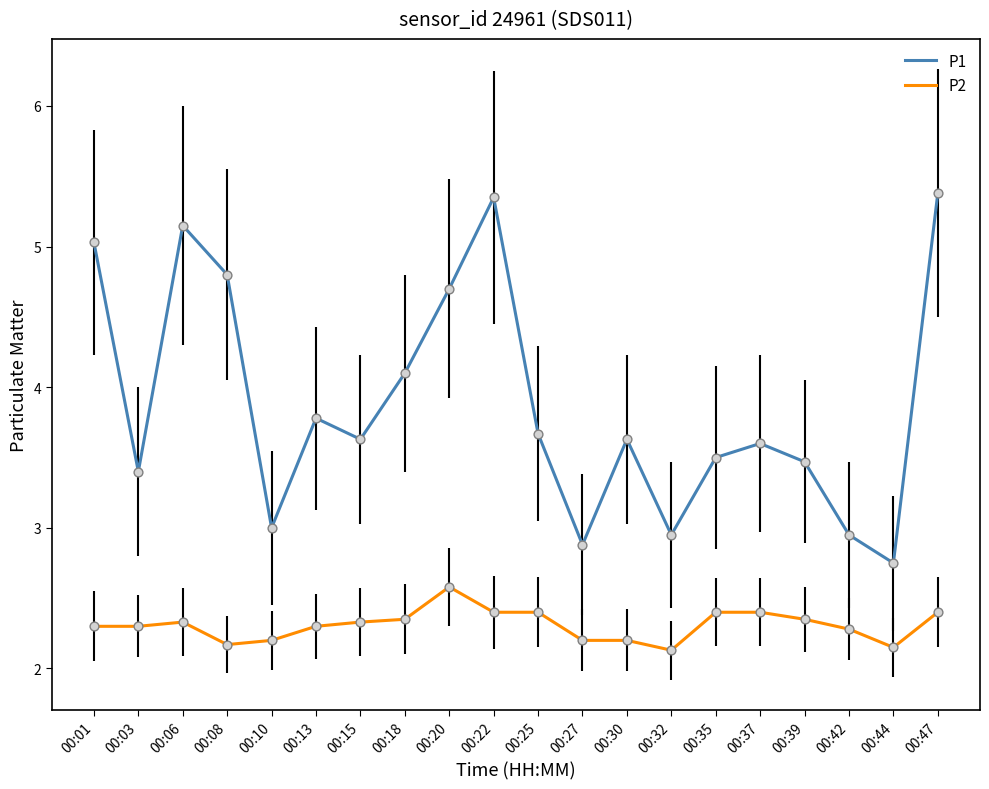

What is the total value across all series at 00:39?

5.8